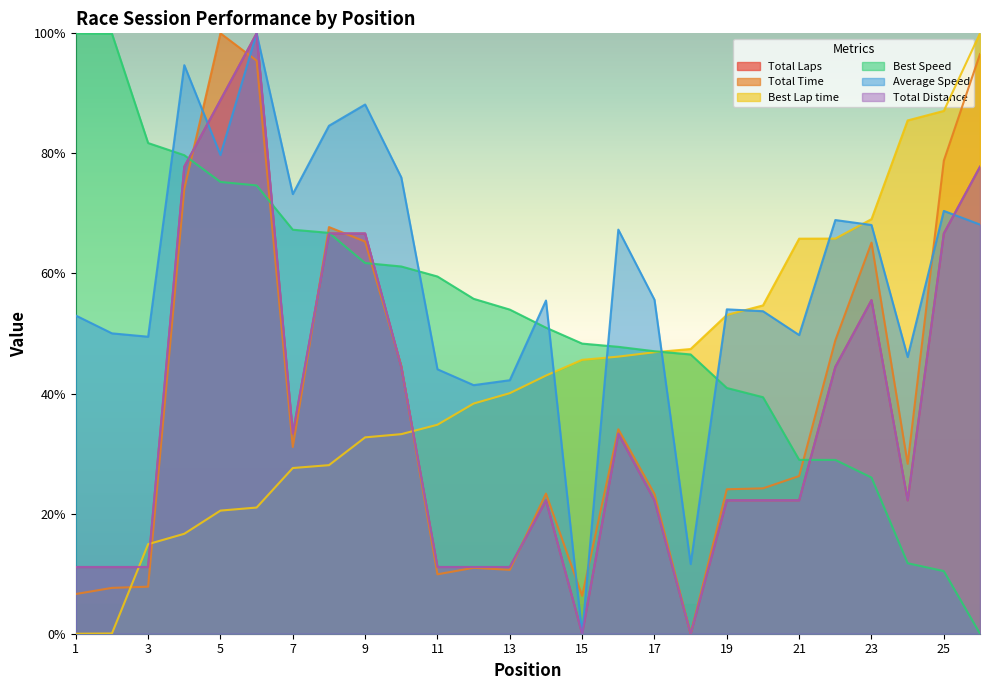

True or false: Average Speed and Total Laps cross at least once.

True